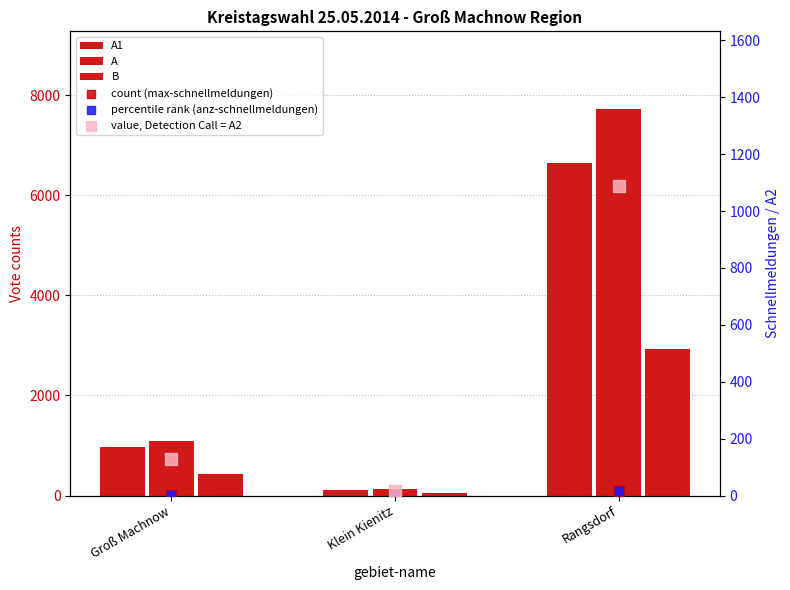

What are all the series names shown in the legend?

A1, A, B, count (max-schnellmeldungen), percentile rank (anz-schnellmeldungen), value, Detection Call = A2